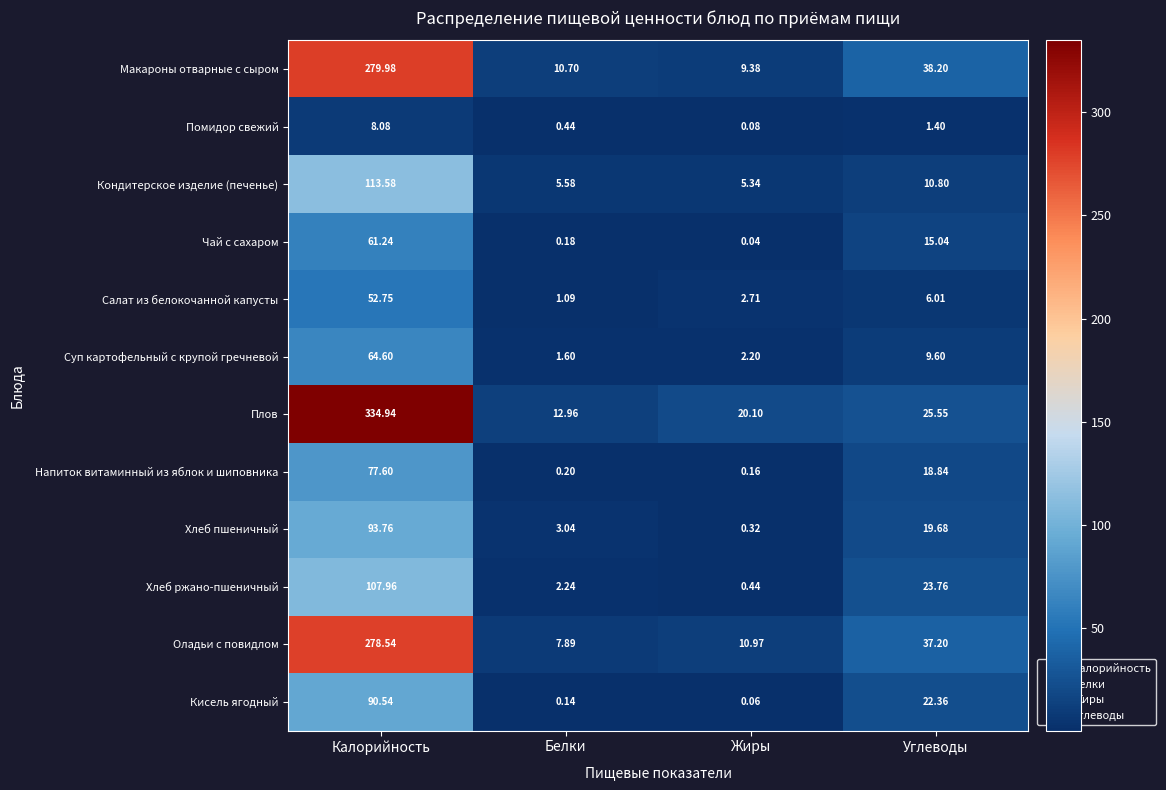

Which category has the lowest value across all series?

Жиры